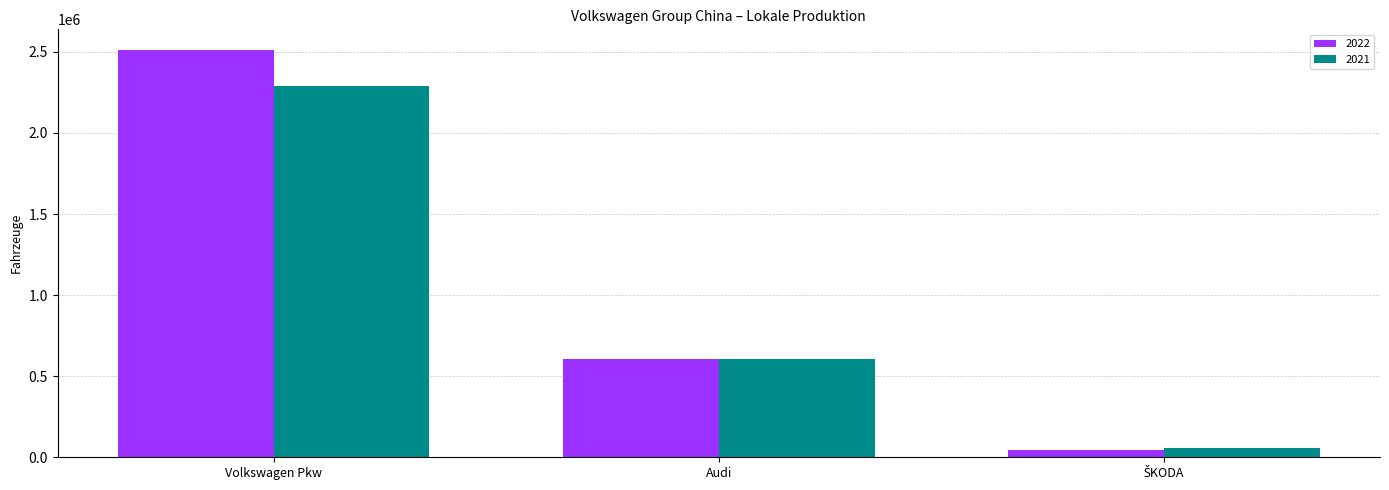

Reading left to right, transcribe all the data shown in this chart.

2022: 2513613	604439	41936
2021: 2288021	606509	54401